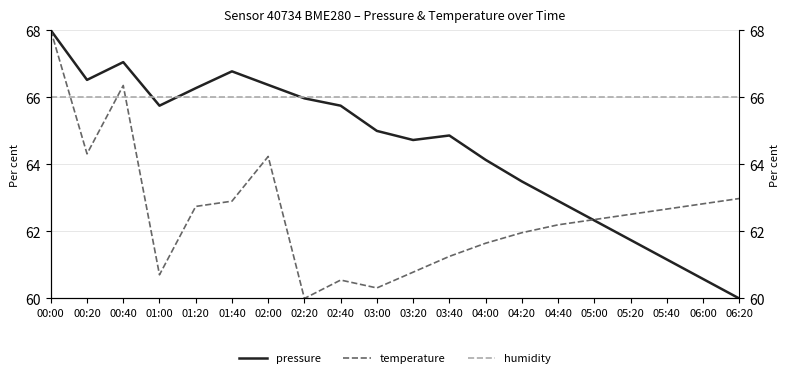

Reading left to right, extract all data points from this chart.

pressure: 00:00=68.0	00:20=66.5	00:40=67.0	01:00=65.8	01:20=66.3	01:40=66.8	02:00=66.4	02:20=66.0	02:40=65.8	03:00=65.0	03:20=64.7	03:40=64.9	04:00=64.1	04:20=63.5	04:40=62.9	05:00=62.3	05:20=61.7	05:40=61.2	06:00=60.6	06:20=60.0
temperature: 00:00=68.0	00:20=64.3	00:40=66.4	01:00=60.7	01:20=62.7	01:40=62.9	02:00=64.2	02:20=60.0	02:40=60.5	03:00=60.3	03:20=60.8	03:40=61.3	04:00=61.6	04:20=62.0	04:40=62.2	05:00=62.4	05:20=62.5	05:40=62.7	06:00=62.8	06:20=63.0
humidity: 00:00=66.0	00:20=66.0	00:40=66.0	01:00=66.0	01:20=66.0	01:40=66.0	02:00=66.0	02:20=66.0	02:40=66.0	03:00=66.0	03:20=66.0	03:40=66.0	04:00=66.0	04:20=66.0	04:40=66.0	05:00=66.0	05:20=66.0	05:40=66.0	06:00=66.0	06:20=66.0